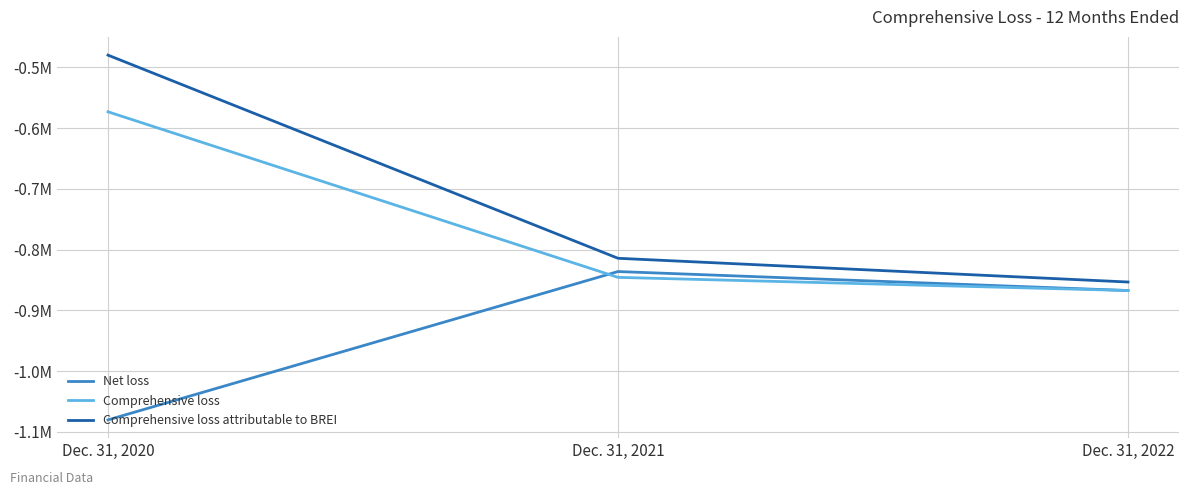

Is the value of Net loss at Dec. 31, 2020 greater than the value of Comprehensive loss attributable to BREI at Dec. 31, 2021?

No